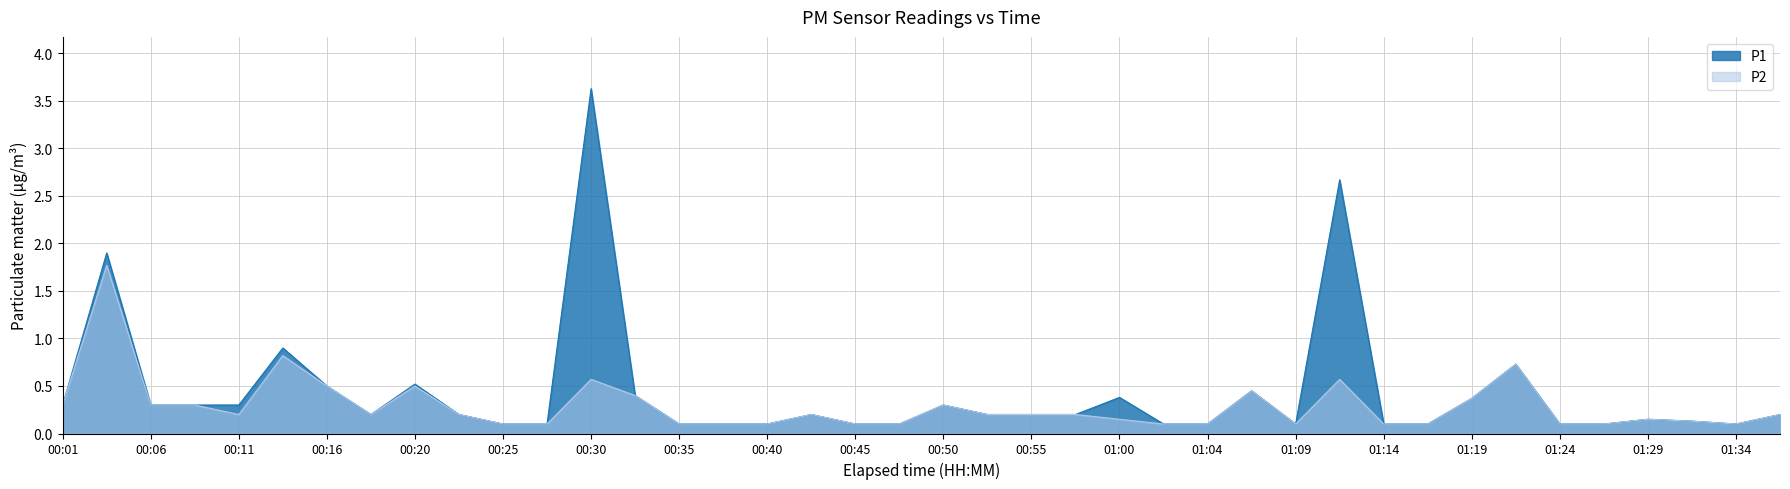

True or false: P1 and P2 cross at least once.

False